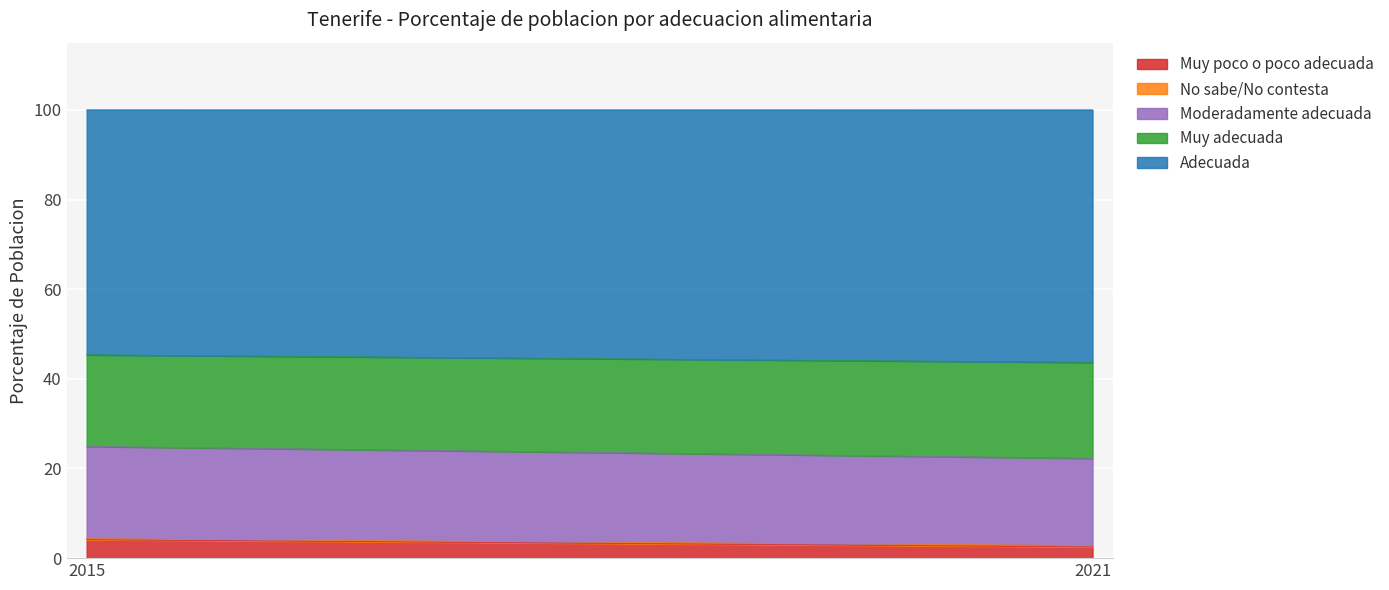

What is the value of the Adecuada point at the 1st from the left?

54.6